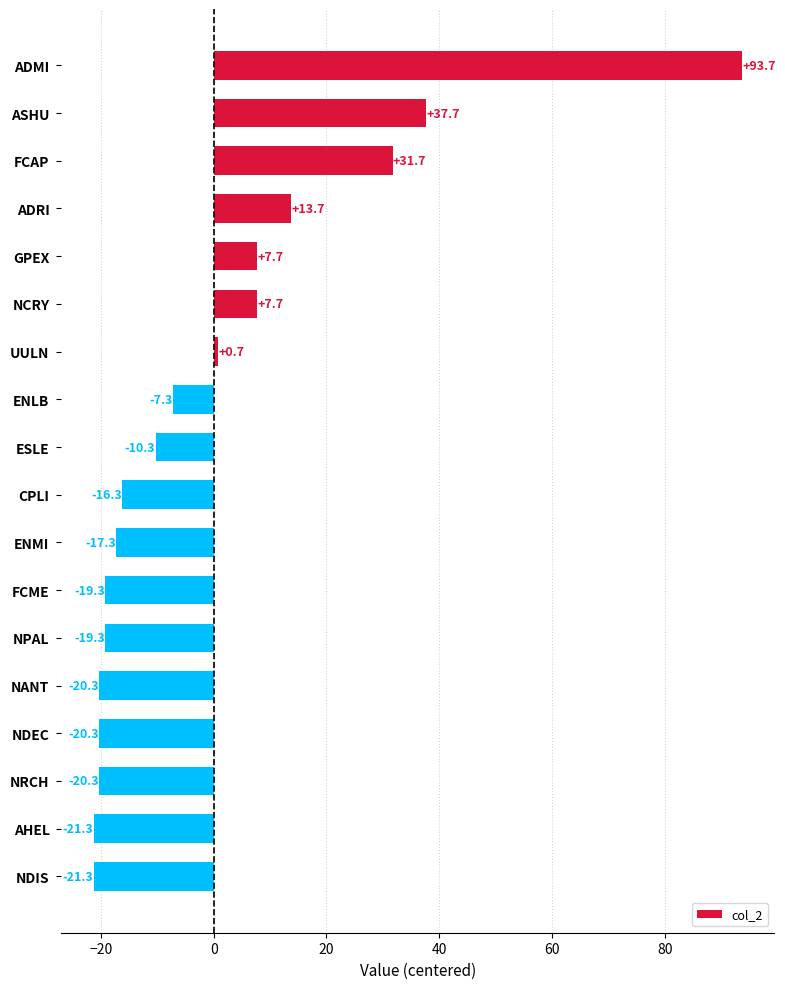

What is the sum of the values at ADMI and NRCH?

73.4